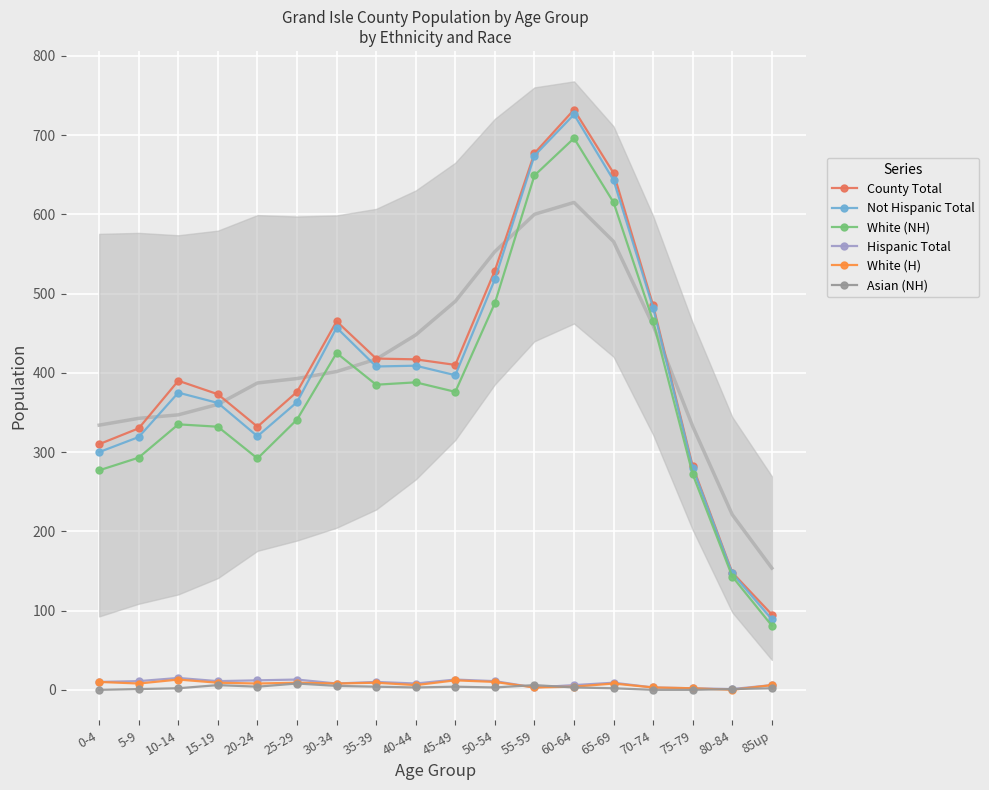

Which series has the widest spread of values?

County Total